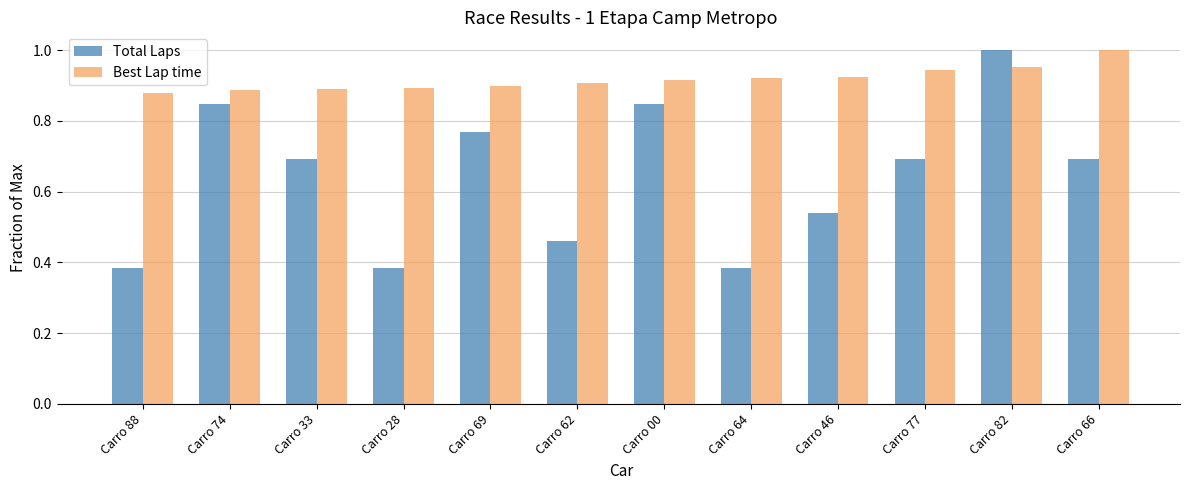

What are all the series names shown in the legend?

Total Laps, Best Lap time